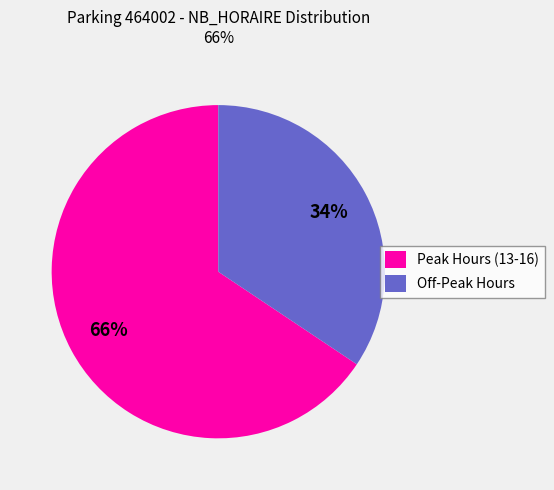

True or false: Off-Peak Hours accounts for 21% of the total.

False